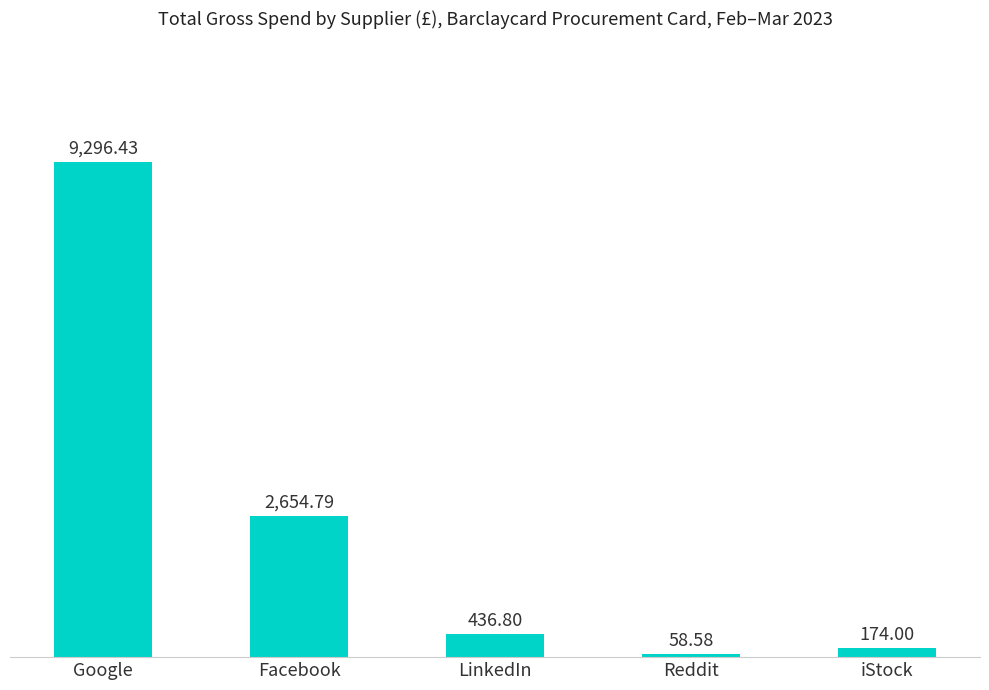

Rank the categories by value from highest to lowest.

Google, Facebook, LinkedIn, iStock, Reddit